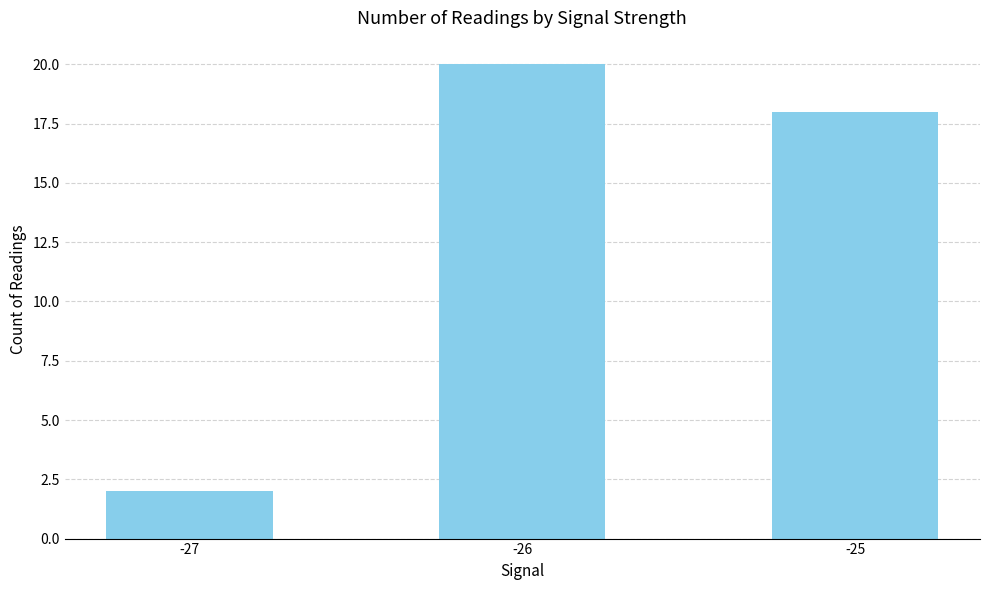

The value at -26 is 35. True or false?

False